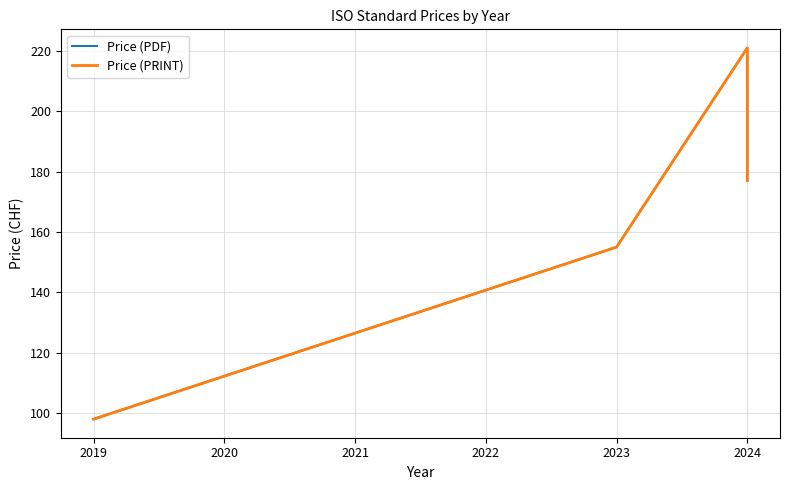

What is the maximum value for Price (PRINT)?

221